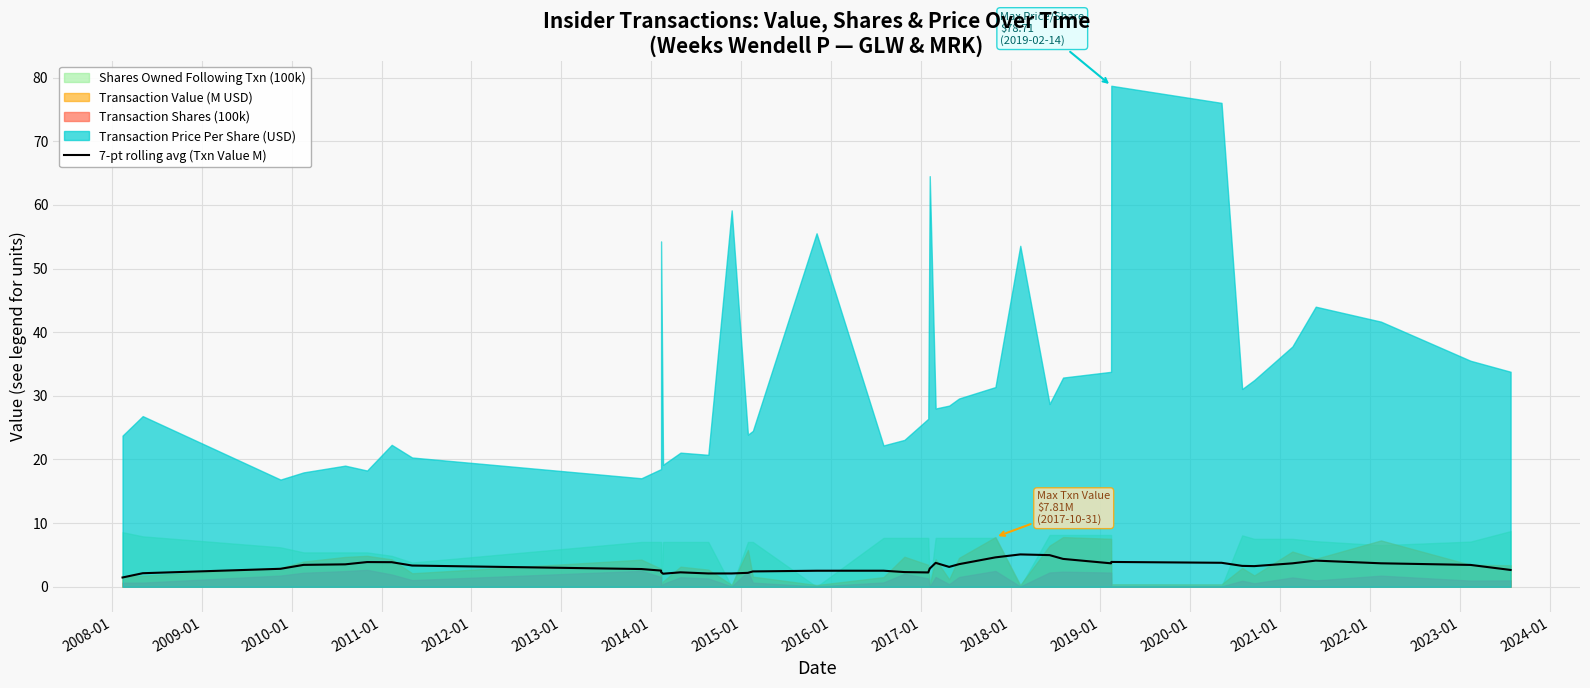

What is the sum of all values?

122.6